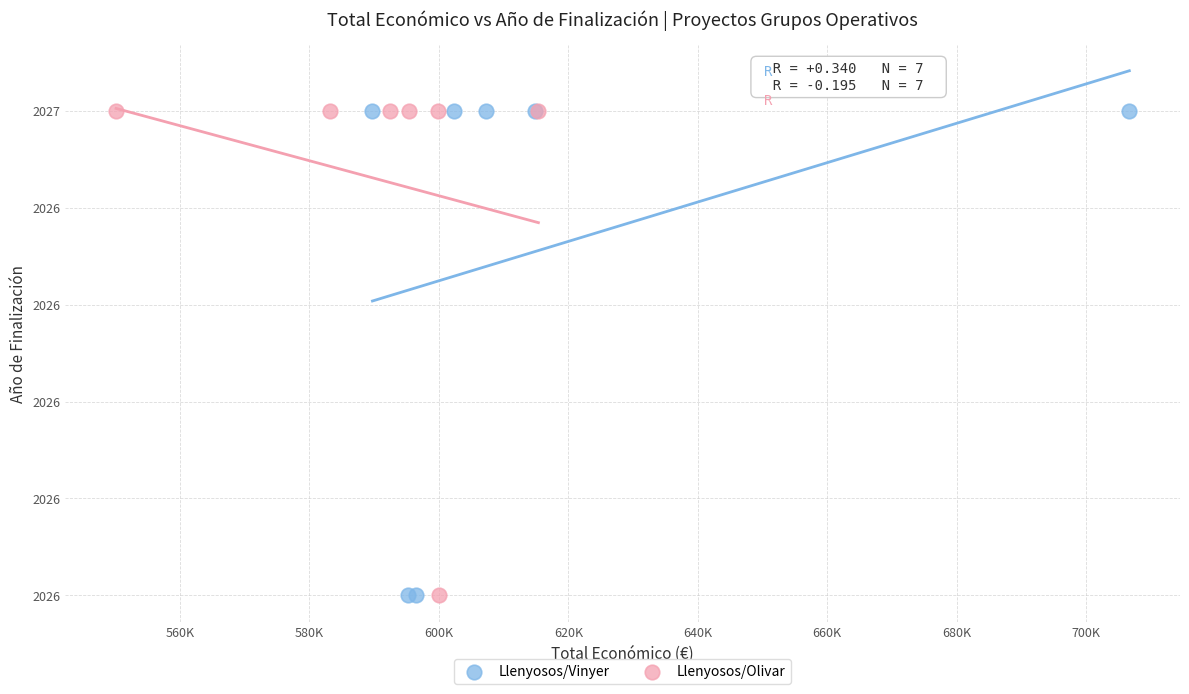

What are all the series names shown in the legend?

Llenyosos/Vinyer, Llenyosos/Olivar